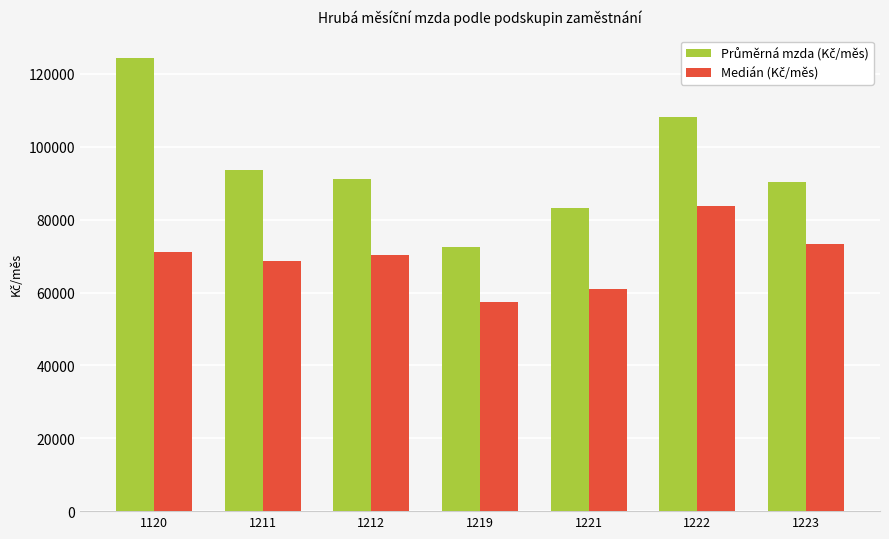

Which category has the lowest value across all series?

1219